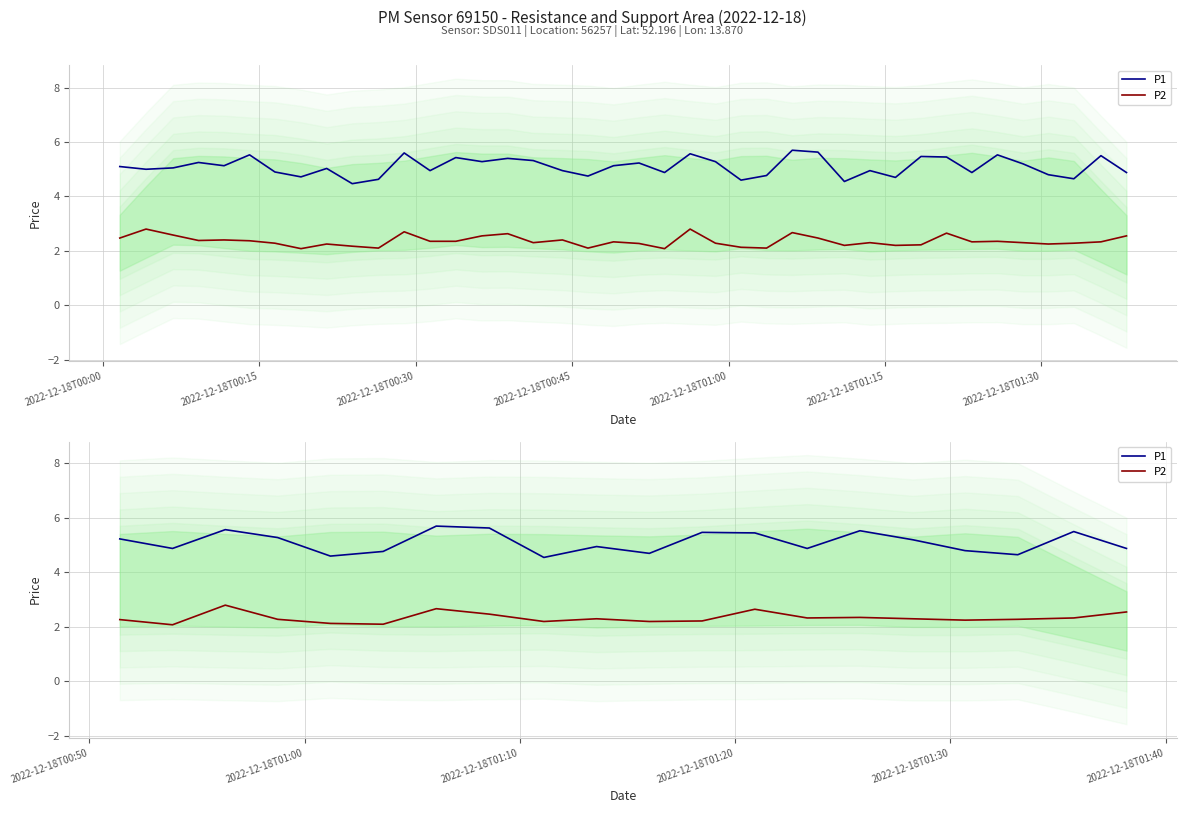

Is it true that P1 equals 8.0 at 2022-12-18T00:45?

False